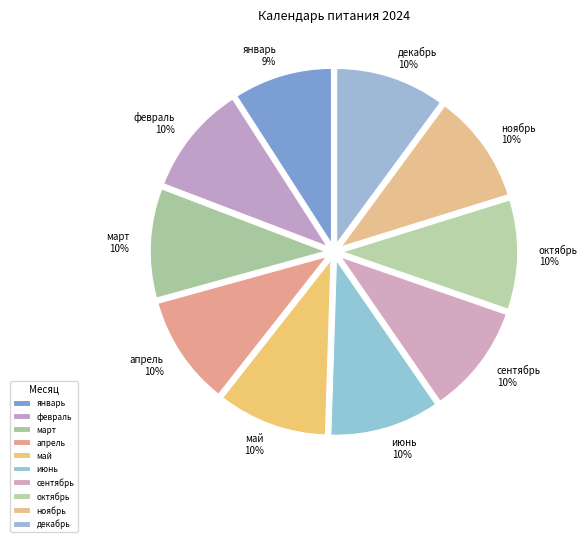

What is the smallest slice in the pie chart?

январь